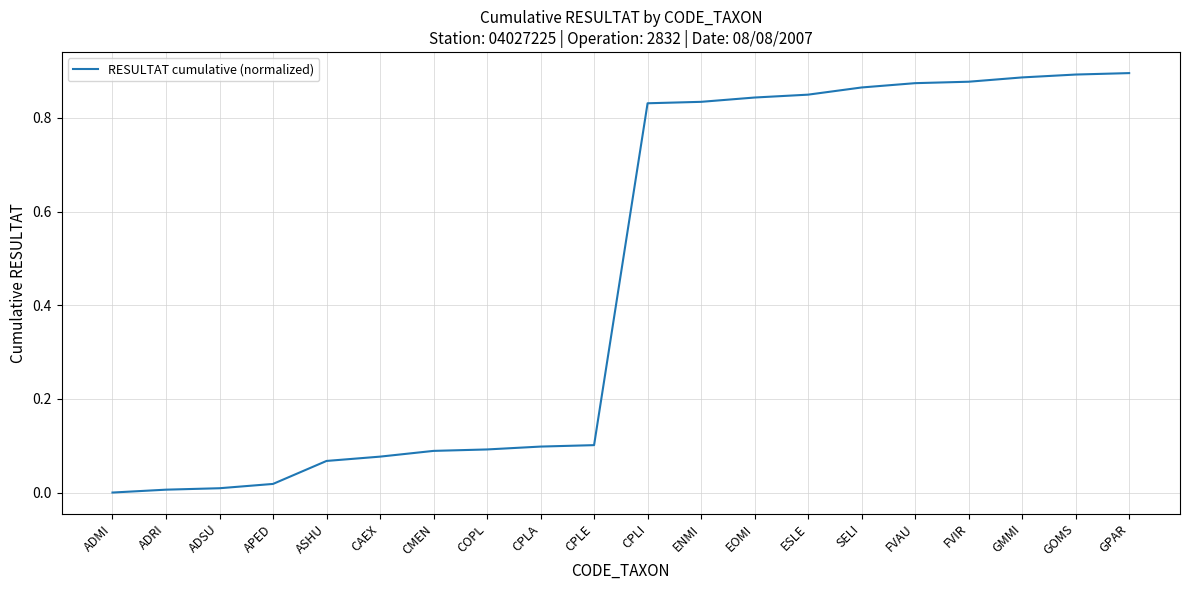

Between CPLE and COPL, which is larger?

CPLE